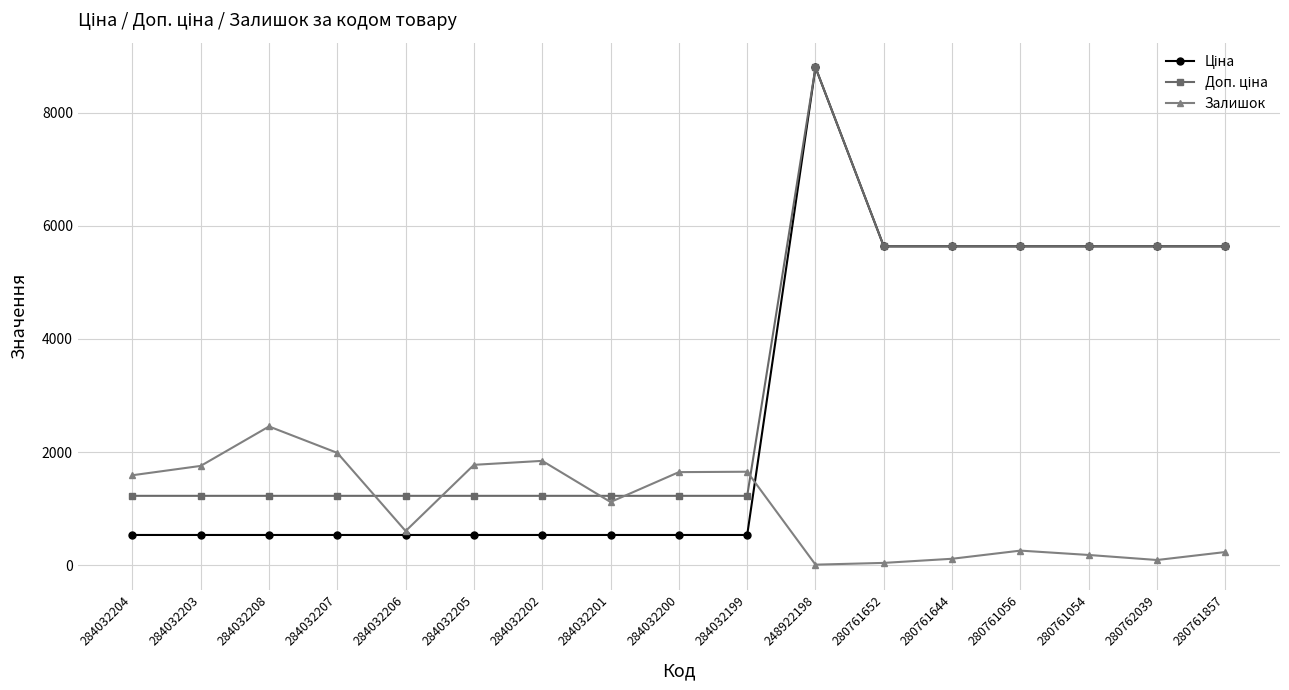

What is the difference between the highest and lowest values at 284032204?

1055.6